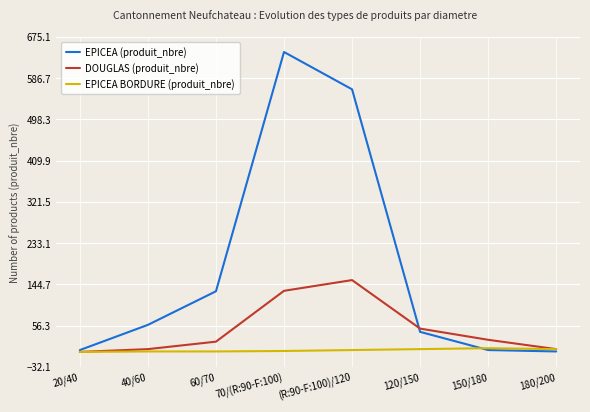

True or false: EPICEA BORDURE (produit_nbre) has a value of 6 at 180/200.

True